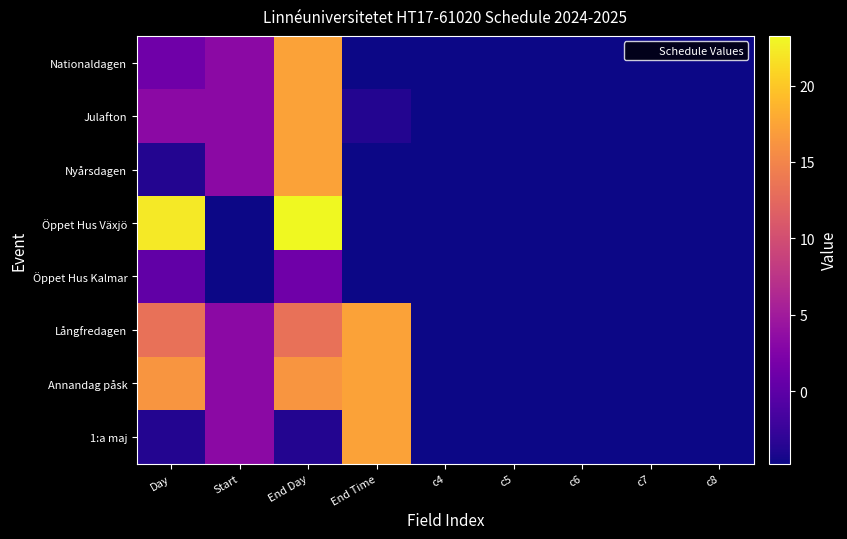

Between c4 and End Day, which is larger?

End Day